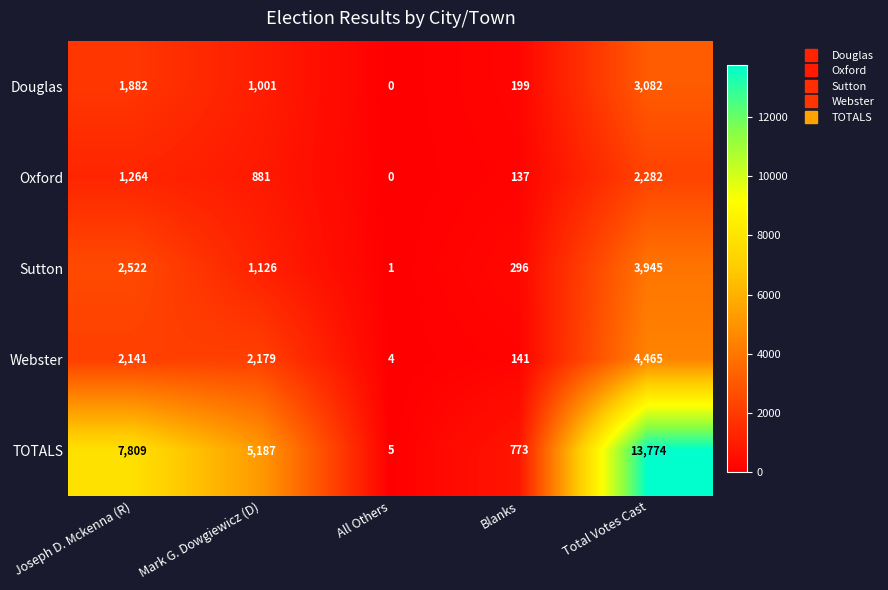

At how many categories does at least one series exceed 9464?

1